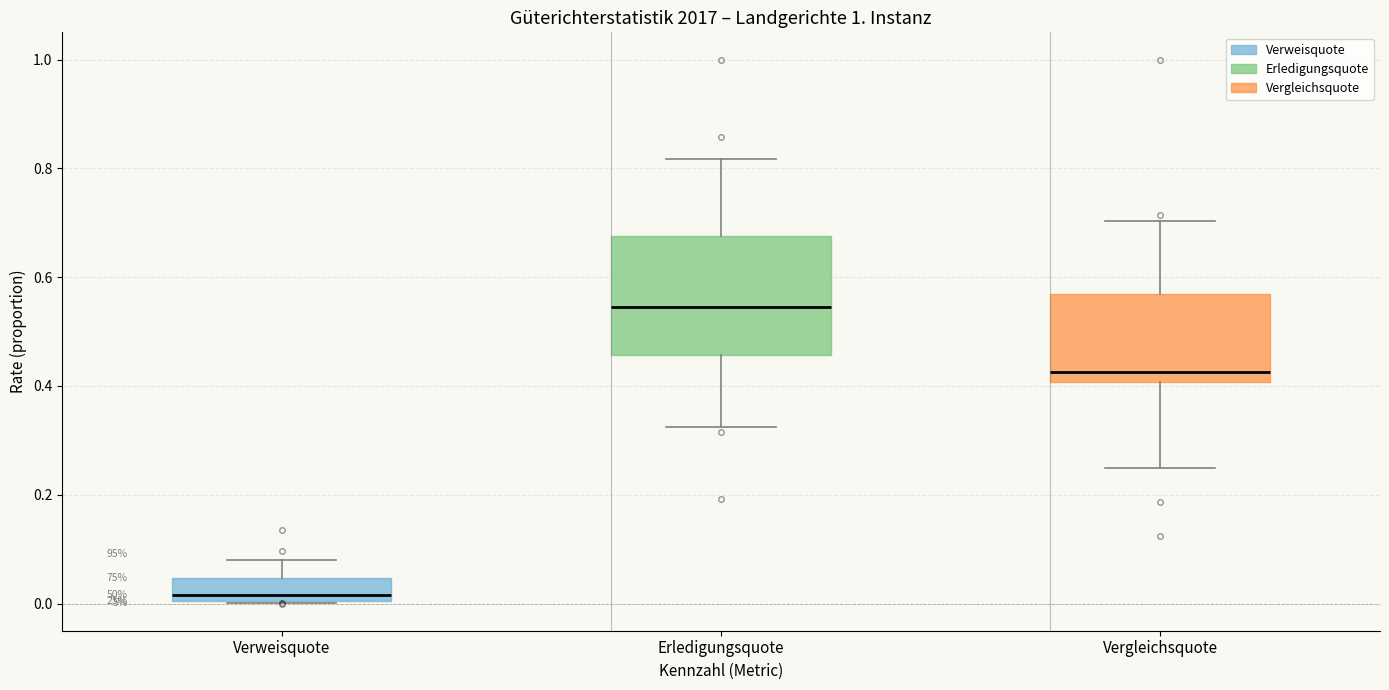

Reading left to right, read every box against the y-axis: the position of its median line, the range the box covers, and the ends of its whiskers. The values are not printed on the chart, so give them approximately, as read against the axis.

Verweisquote: median 0.02, box 0.00 to 0.04, whiskers 0.00 to 0.08
Erledigungsquote: median 0.54, box 0.46 to 0.68, whiskers 0.32 to 0.82
Vergleichsquote: median 0.42, box 0.40 to 0.56, whiskers 0.26 to 0.70